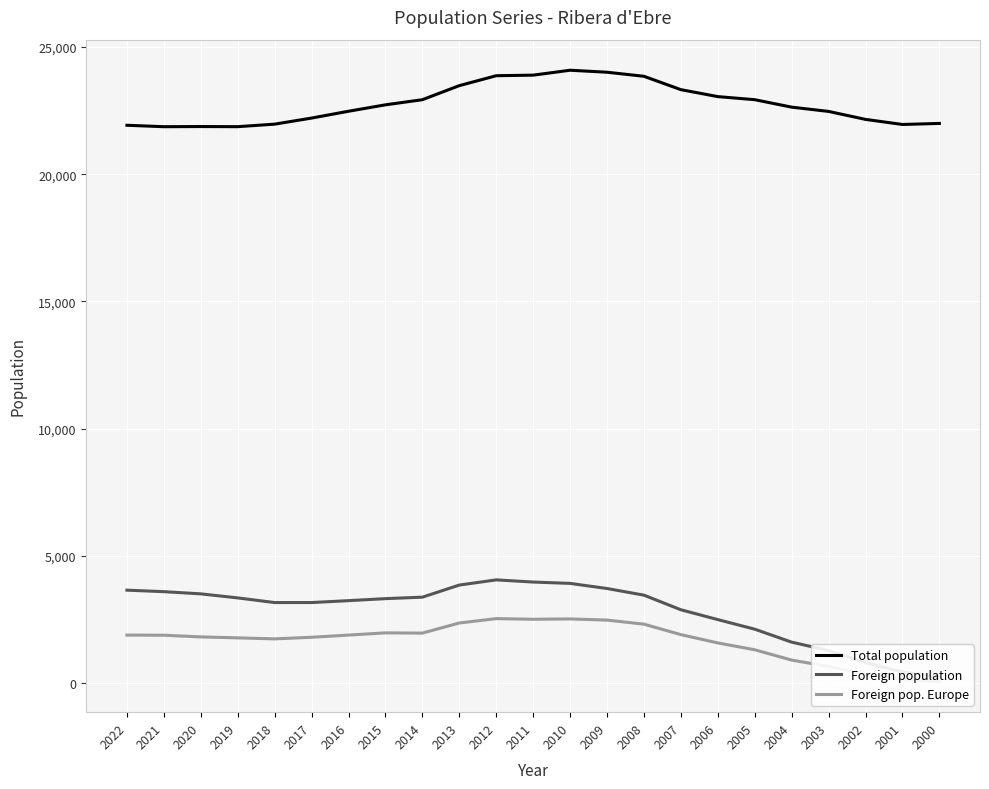

Read the Total population value at 2019, to the nearest 100.

21900